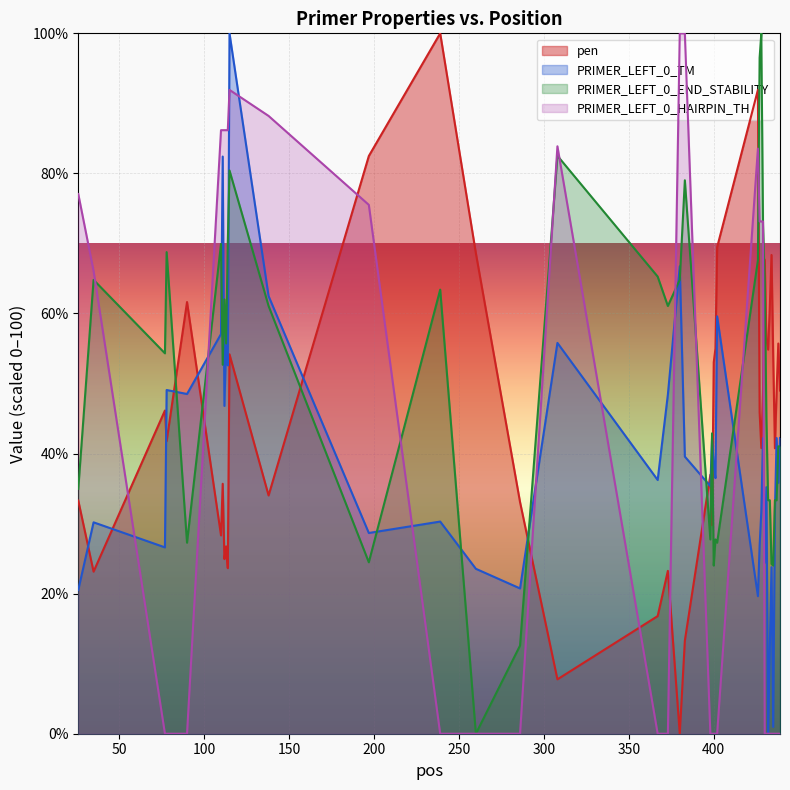

Reading right to left, list all the values displayed in this chart.

pen: 49.0	55.7	49.0	40.8	53.8	68.4	61.0	54.8	56.4	67.7	49.0	40.8	45.9	91.9	69.5	55.0	53.0	29.8	37.0	13.3	0.0	23.3	16.8	7.8	33.1	68.6	100.0	82.5	34.0	54.2	23.6	26.7	24.9	35.7	28.3	61.6	41.8	46.1	23.1	33.3
PRIMER_LEFT_0_TM: 42.2	35.8	42.2	31.7	1.0	23.8	12.4	0.0	35.2	24.4	42.2	31.7	26.8	19.6	59.6	36.5	38.4	42.2	35.3	39.6	66.7	48.4	36.2	55.8	20.7	23.5	30.3	28.7	62.5	100.0	52.6	55.6	46.8	82.4	57.1	48.5	49.1	26.6	30.2	20.5
PRIMER_LEFT_0_END_STABILITY: 41.0	41.0	33.3	33.3	24.0	24.2	33.3	33.3	45.0	64.6	72.7	100.0	96.5	67.6	27.3	27.7	24.0	42.9	27.7	79.0	64.8	61.1	65.3	82.5	12.6	0.0	63.4	24.5	61.1	80.4	70.2	55.7	62.0	52.7	69.9	27.3	68.8	54.3	64.8	35.0
PRIMER_LEFT_0_HAIRPIN_TH: 0.0	0.0	0.0	0.0	0.0	0.0	0.0	0.0	0.0	0.0	73.1	73.1	73.1	83.5	0.0	0.0	0.0	0.0	0.0	100.0	100.0	0.0	0.0	83.9	0.0	0.0	0.0	75.5	88.2	91.9	86.2	86.2	86.2	86.2	86.2	0.0	0.0	0.0	66.1	77.1